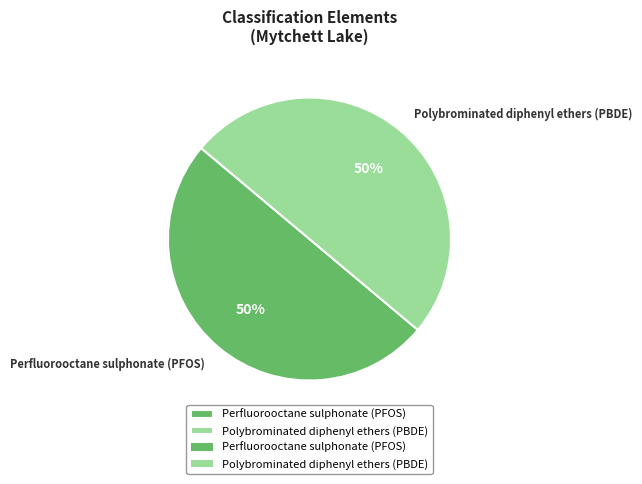

Is the sum of Perfluorooctane sulphonate (PFOS) and Polybrominated diphenyl ethers (PBDE) greater than half?

Yes